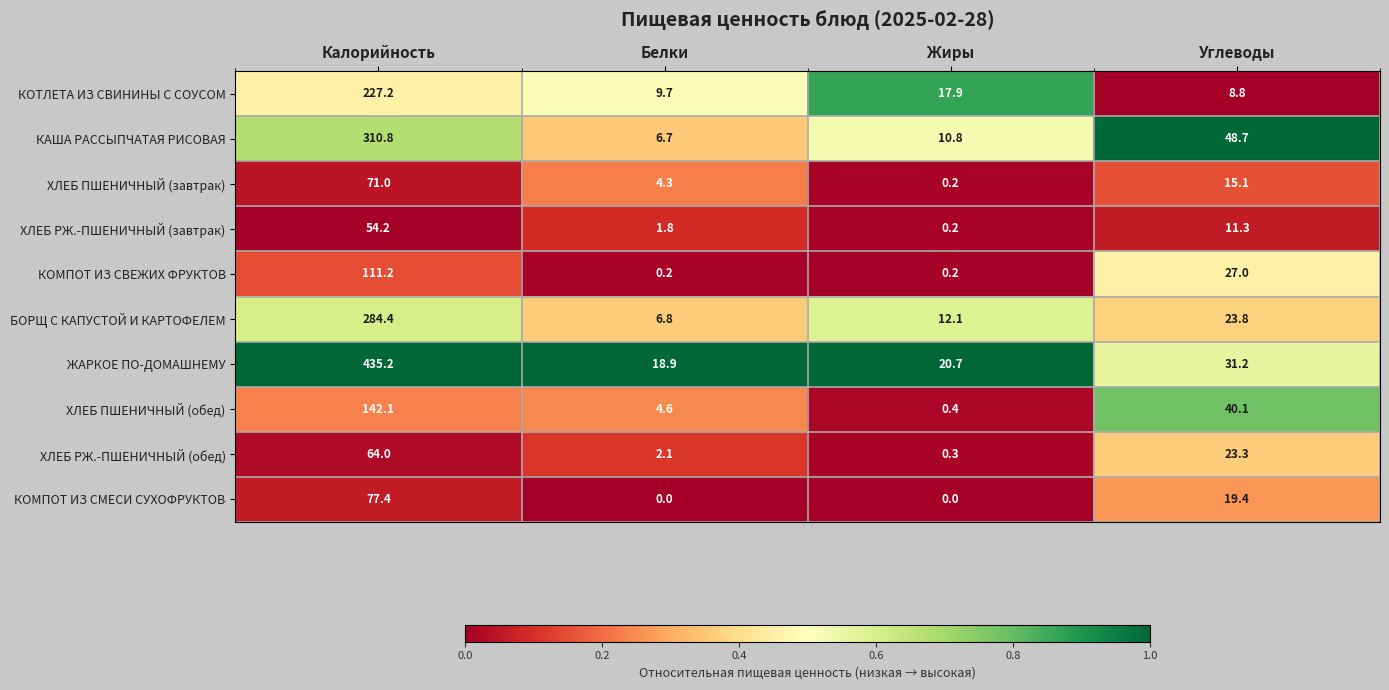

True or false: ЖАРКОЕ ПО-ДОМАШНЕМУ has a value of 18.9 at Белки.

True